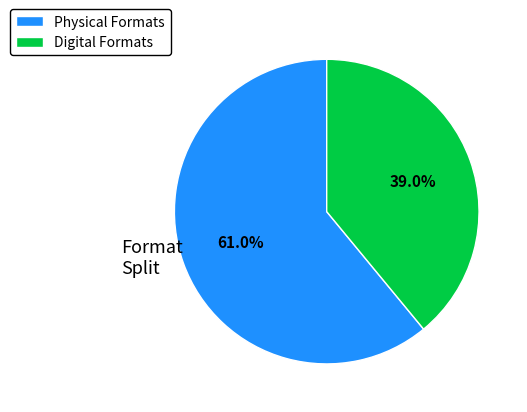

Count the number of slices in the pie.

2